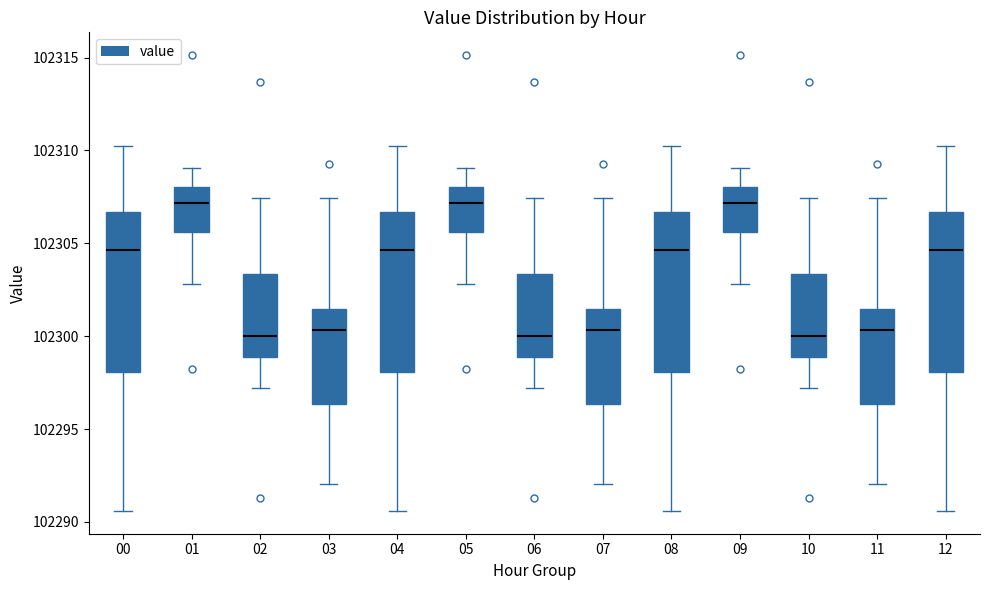

Where is the upper edge of the box at x = 04 on the y-axis? The values are not printed on the chart, so give them approximately, as read against the axis.

102306.5